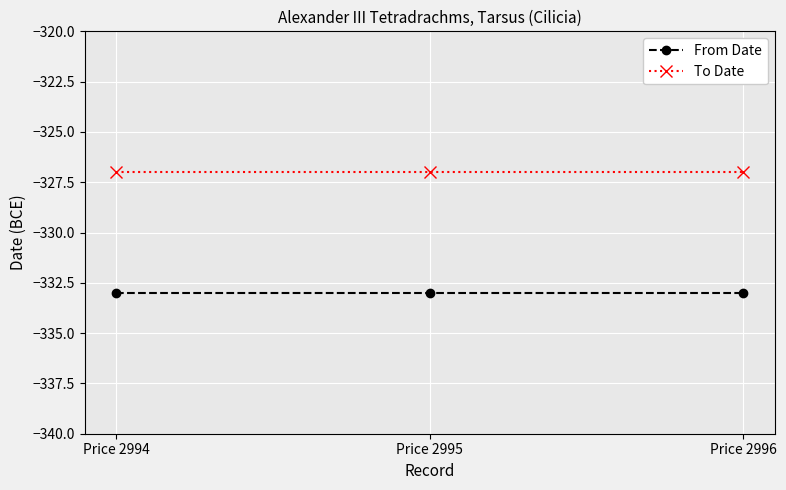

Reading left to right, list all the values displayed in this chart.

From Date: -333	-333	-333
To Date: -327	-327	-327